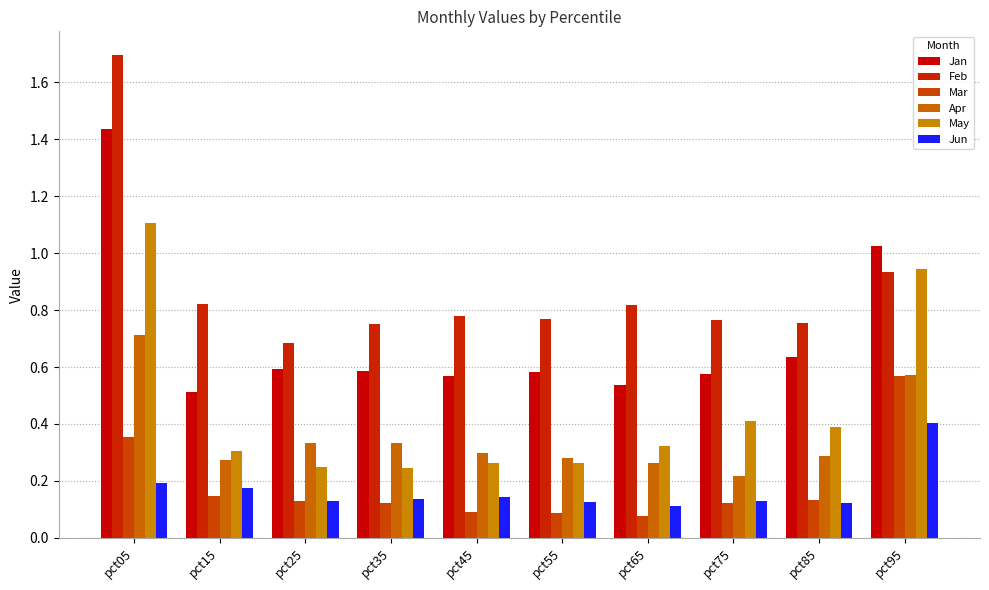

How many bars are there in total?

60